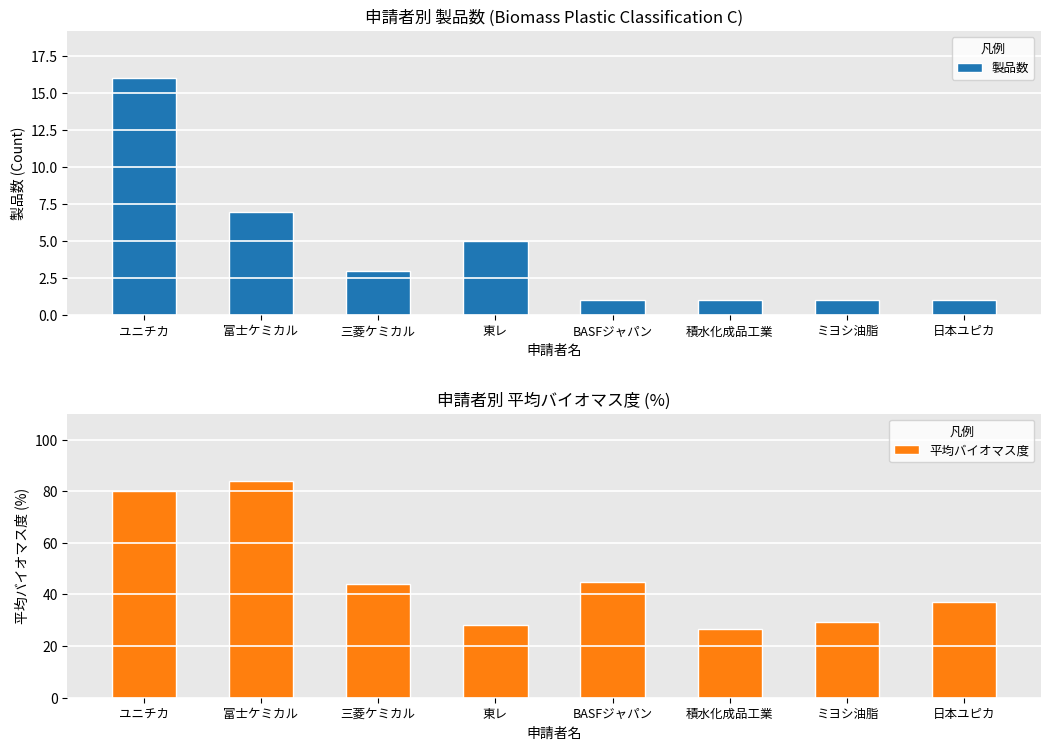

Does the chart contain any negative values?

No